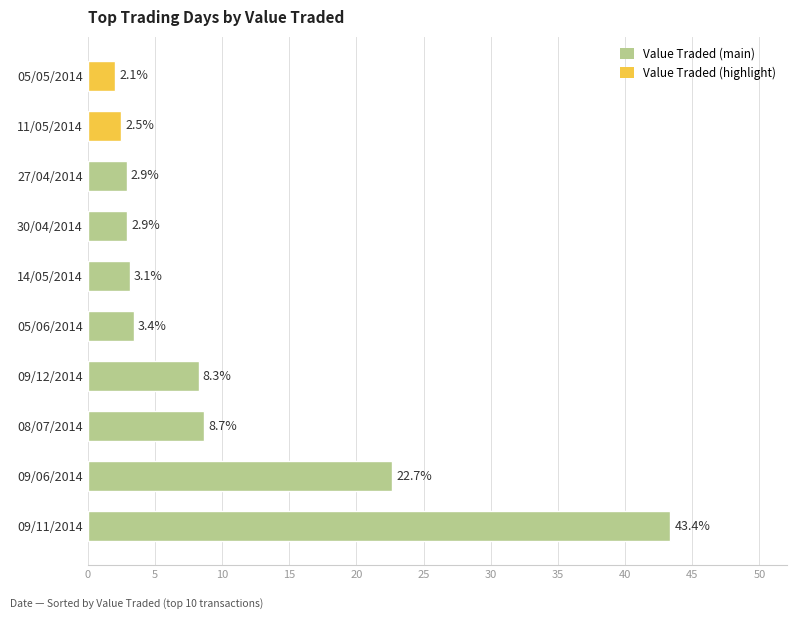

How many data points are less than 3?

4